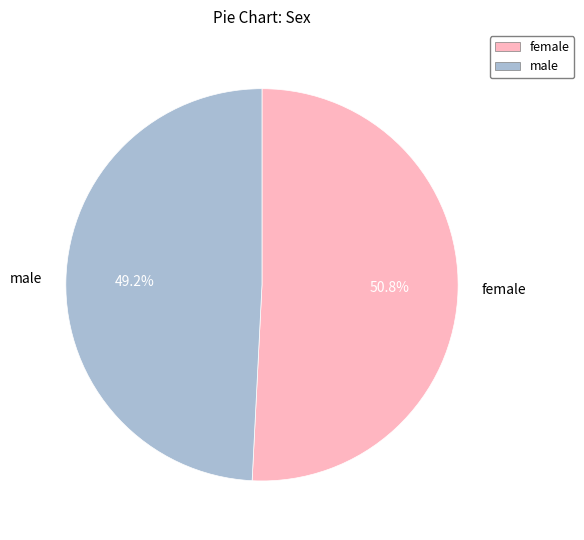

Do male and female together represent more than half of the pie?

Yes